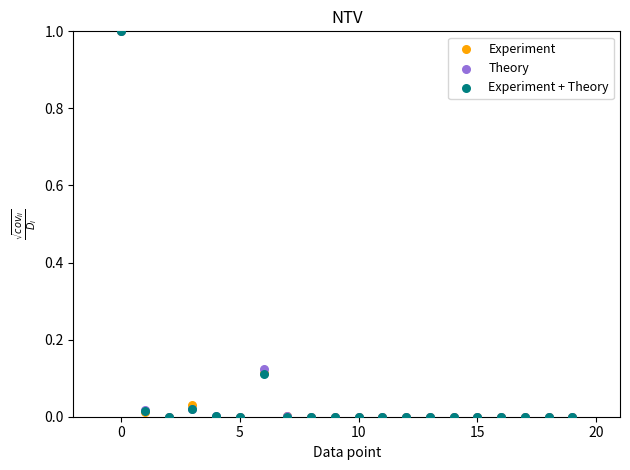

What are all the series names shown in the legend?

Experiment, Theory, Experiment + Theory